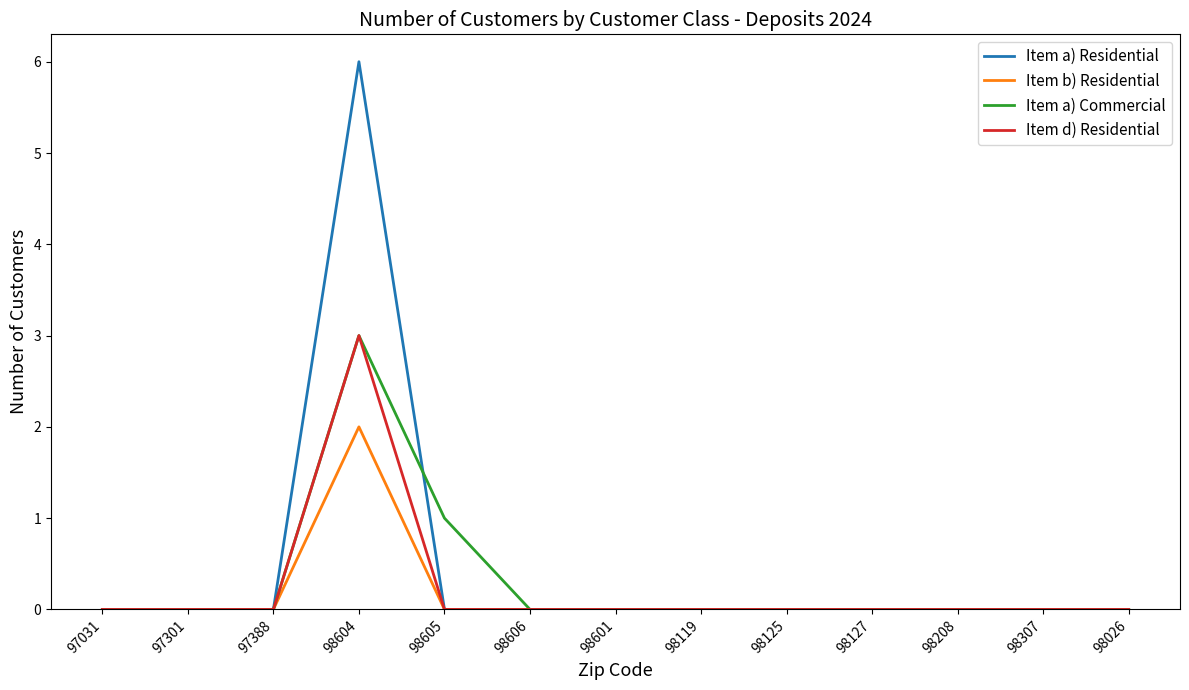

At which label does Item a) Commercial reach its peak?

98604